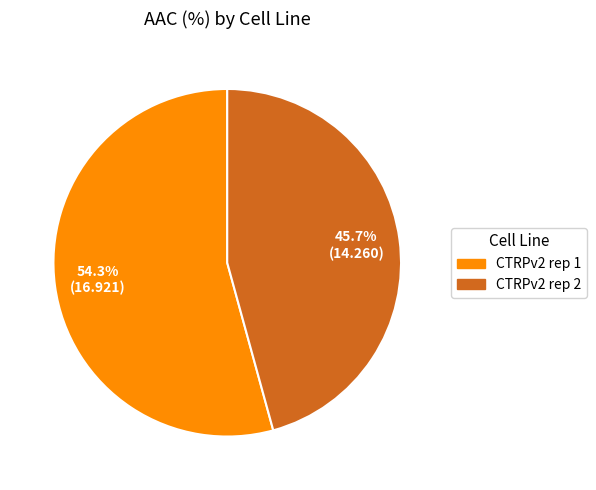

Does CTRPv2 rep 2 account for over 50% of the chart?

No